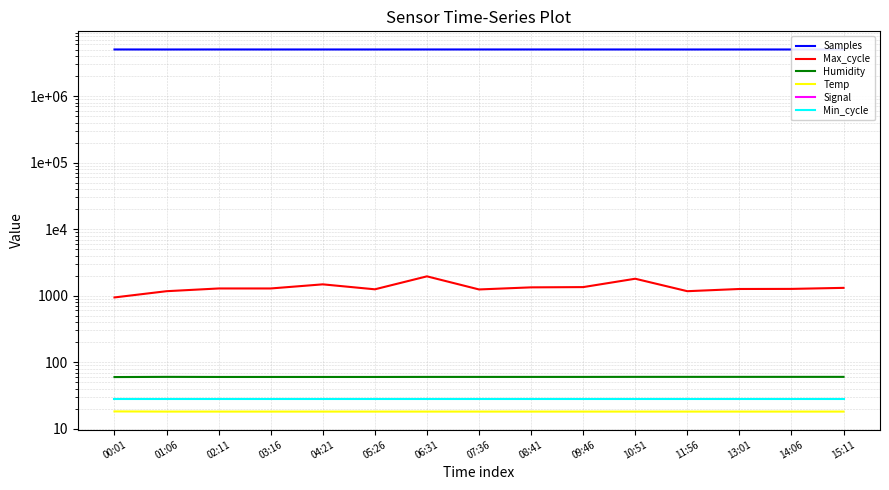

True or false: Signal and Temp cross at least once.

False